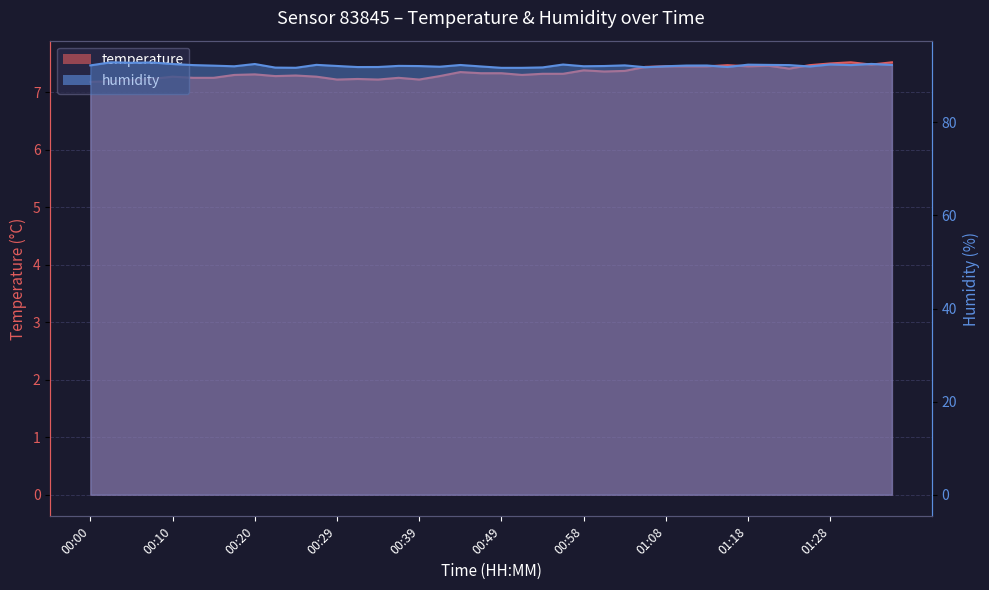

At which category is the sum across all series the highest?

00:03